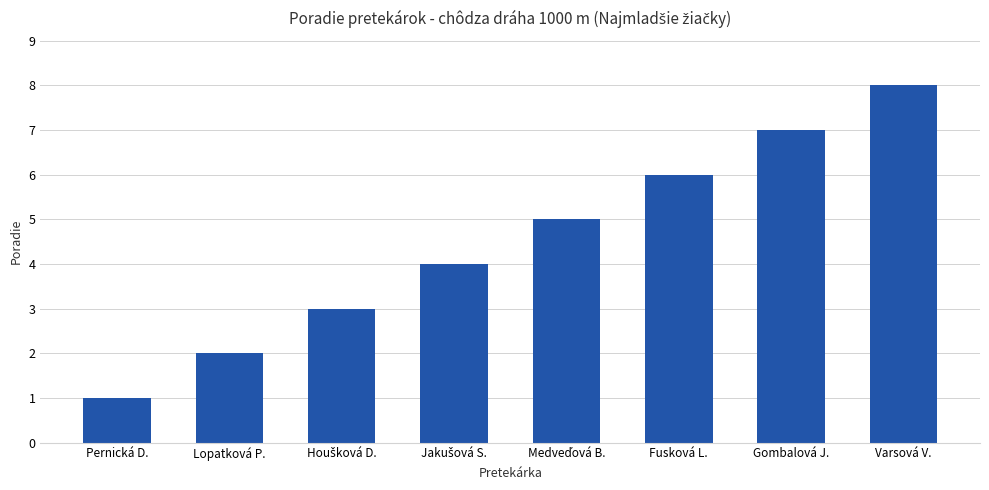

Read the value at Varsová V..

8